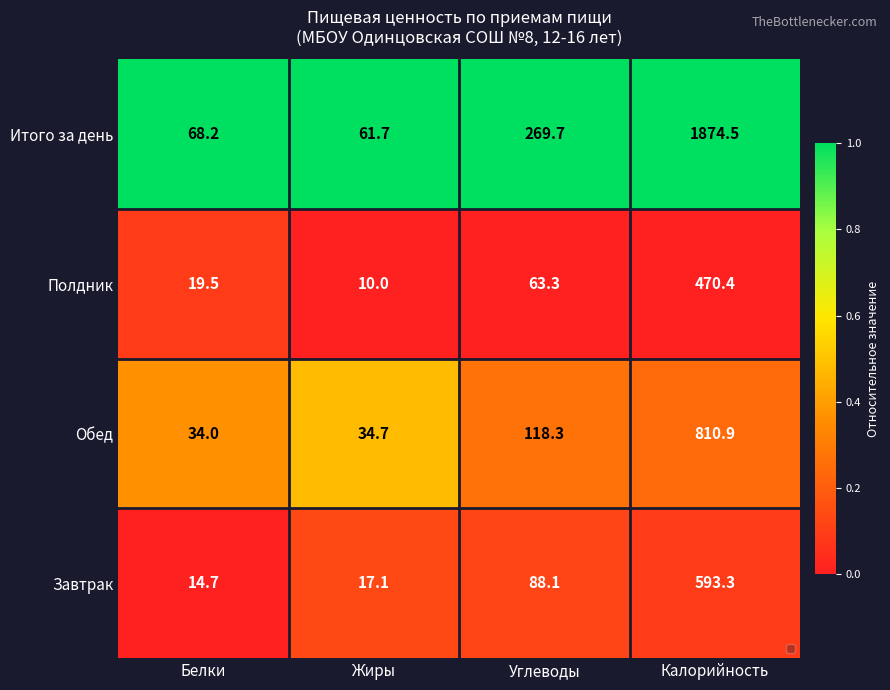

Is it true that Итого за день equals 1305.8 at Калорийность?

False